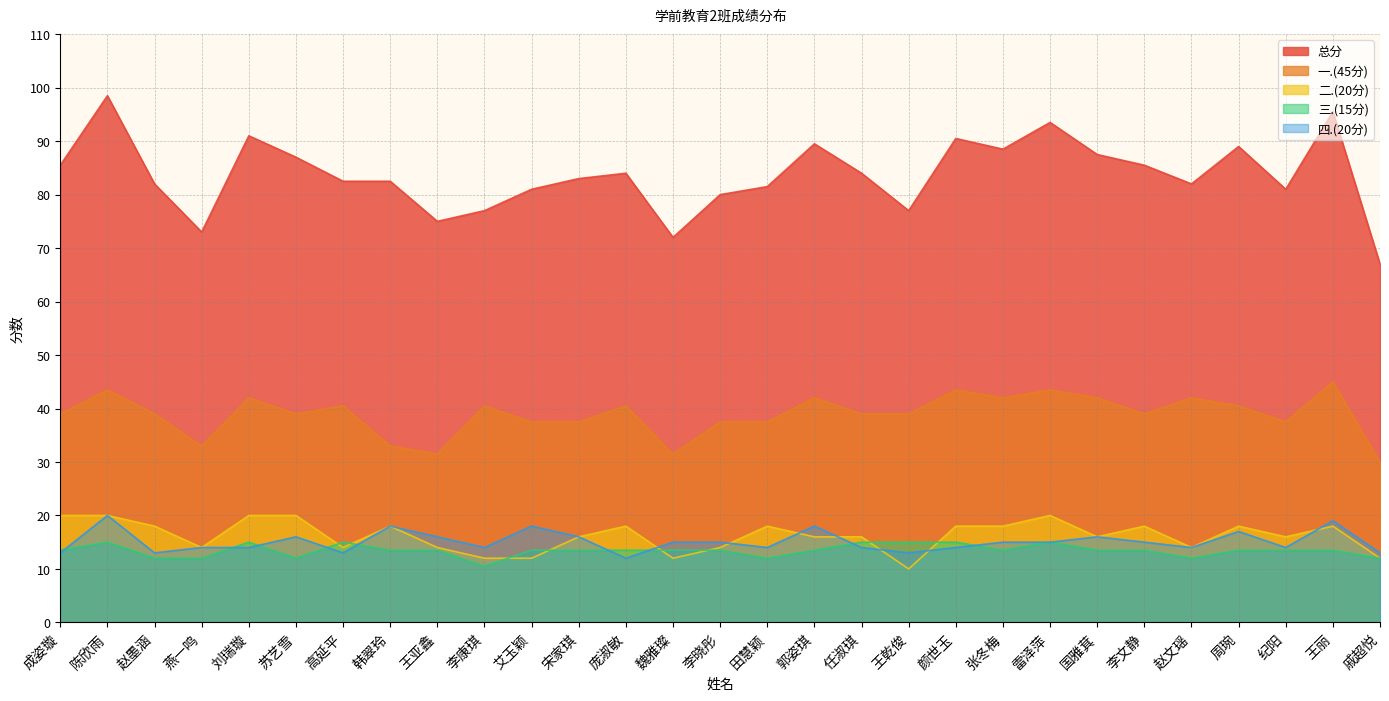

What is the difference between the 总分 values at 成姿璇 and 宋家琪?

2.5